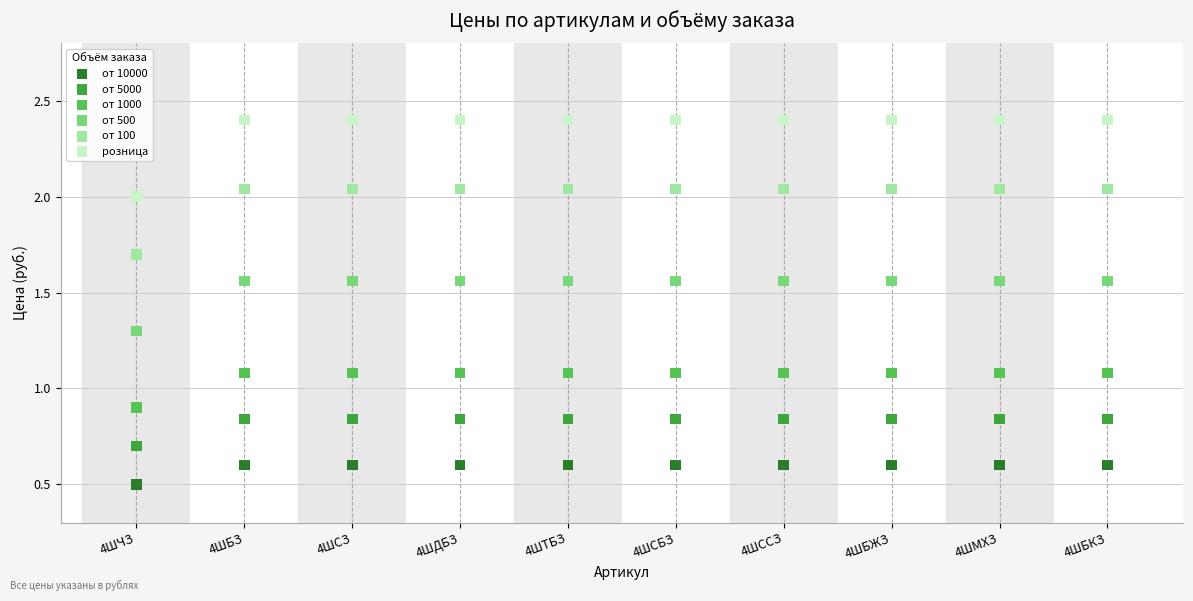

Which series reaches the maximum Y coordinate?

розница